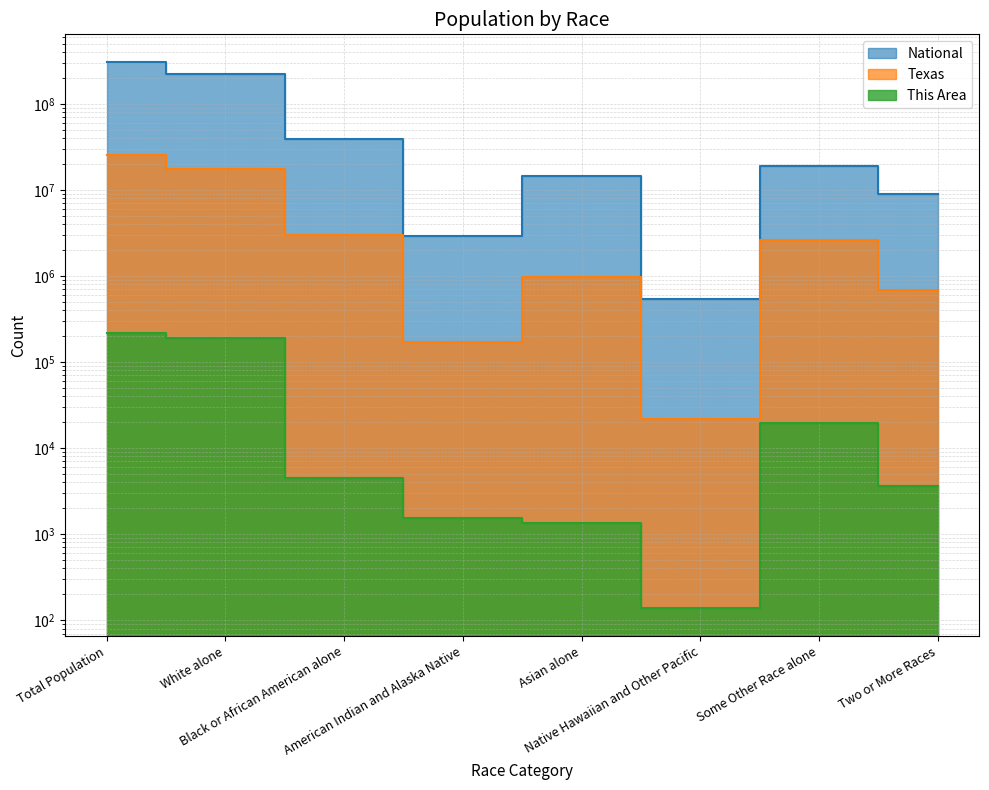

The Texas series shows 947499 at Two or More Races. True or false?

False